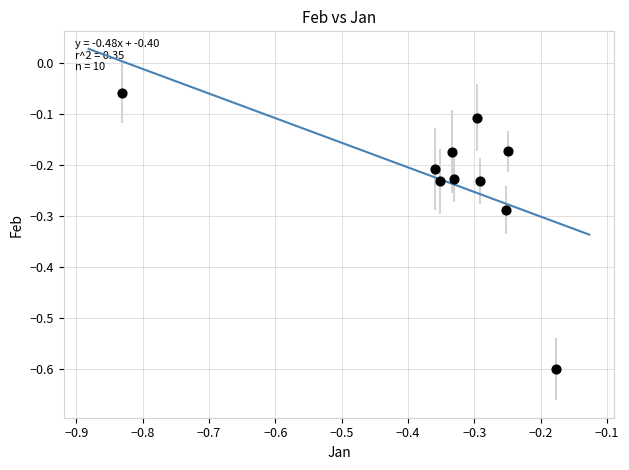

What is the range of X values (max minus min)?

0.7